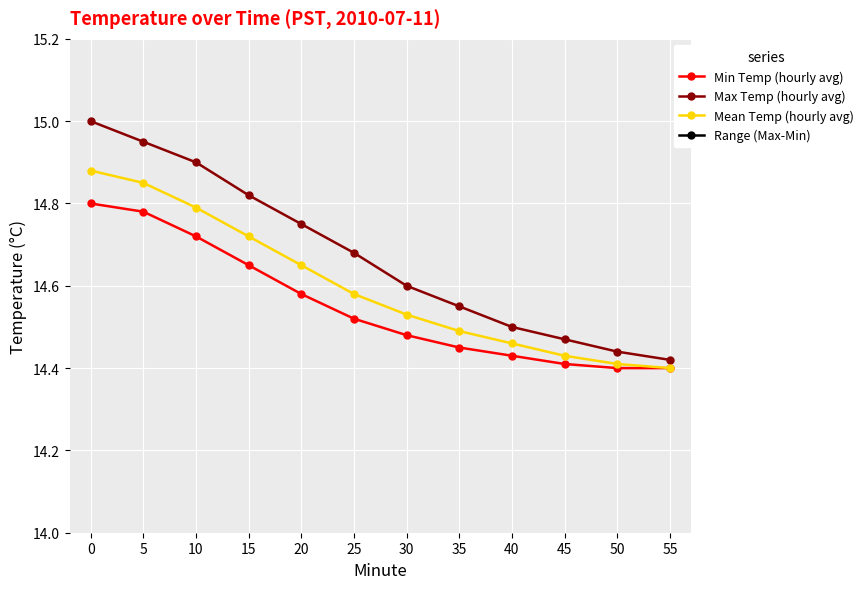

Is the value of Min Temp (hourly avg) at 45 greater than the value of Mean Temp (hourly avg) at 40?

No